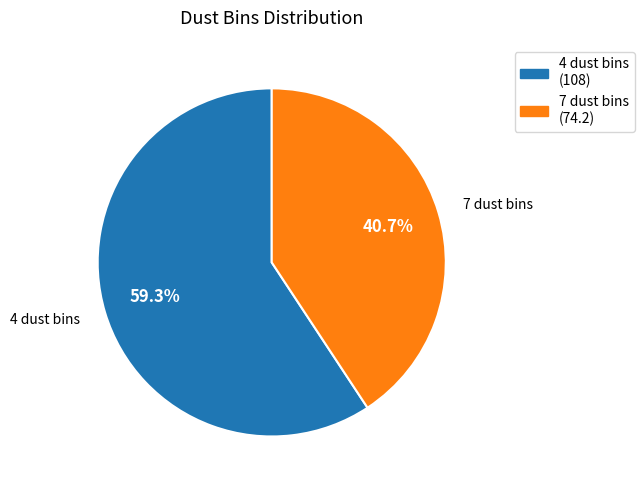

Which slice represents more than half of the pie?

4 dust bins